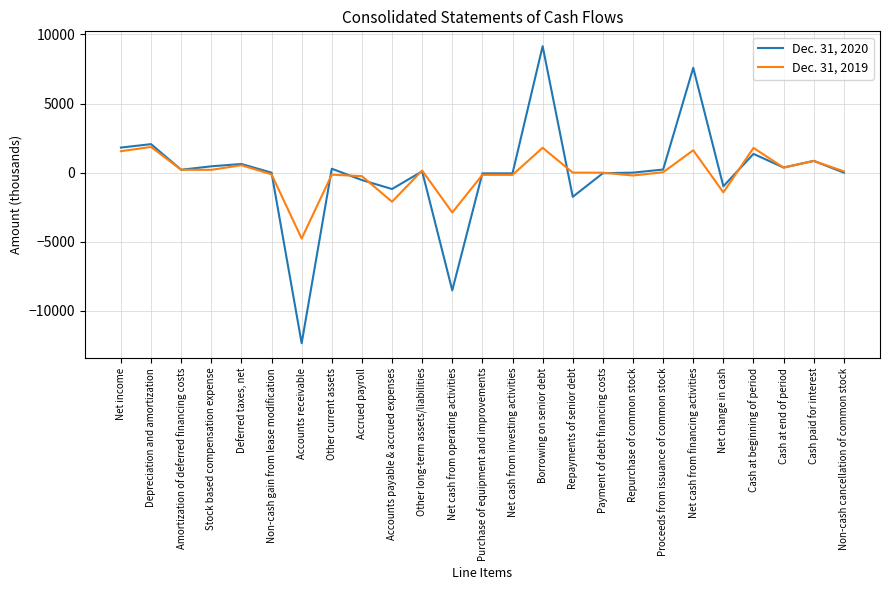

What is the minimum value shown in the chart?

-12344